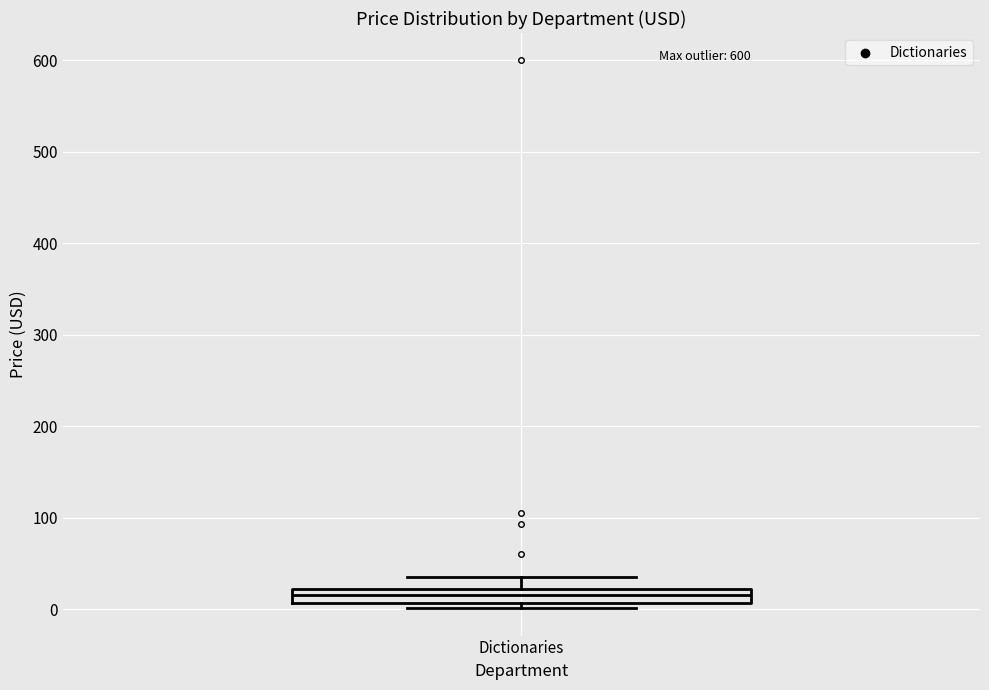

Transcribe this box plot: give where the median line is, the range the box spans, and where the two whiskers end, as read against the y-axis. The values are not printed on the chart, so give them approximately, as read against the axis.

median 20 (inside the box), box 10 to 20, whiskers 0 to 40